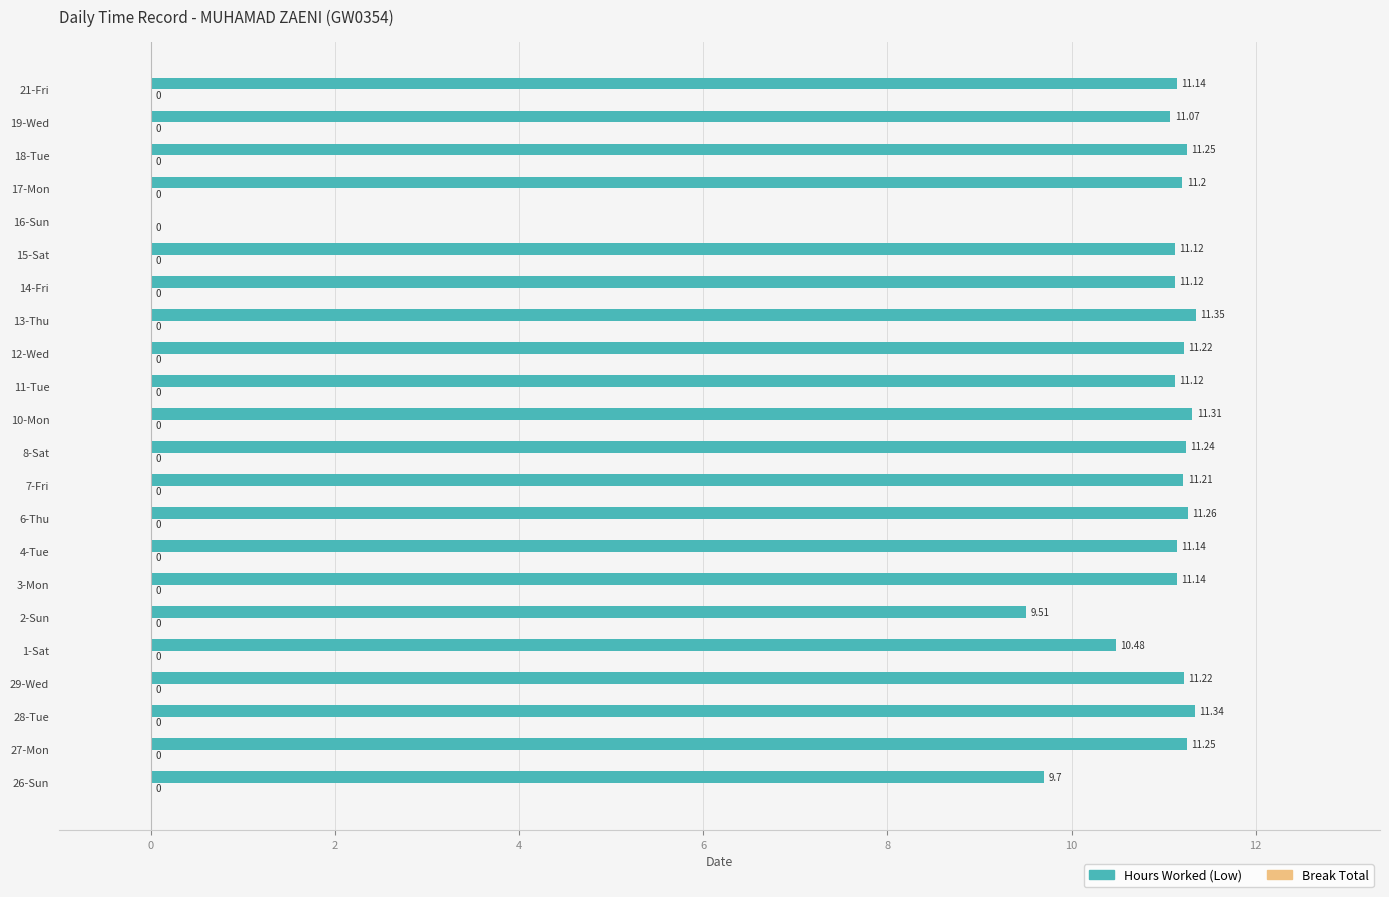

What is the ratio of the value at 15-Sat to the value at 27-Mon?

1.0